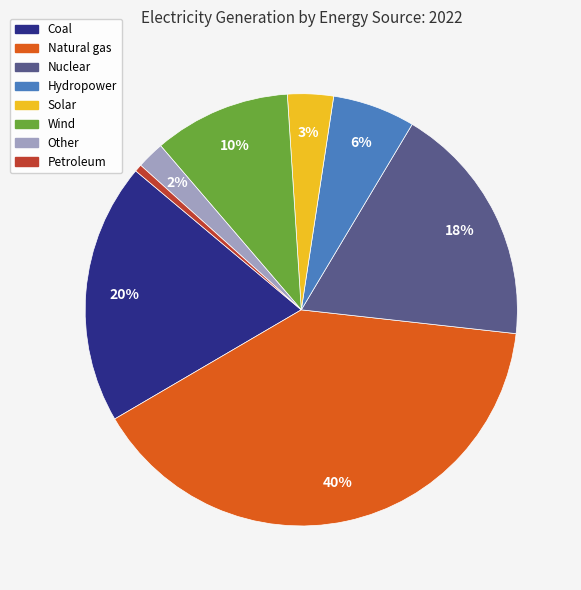

The Nuclear slice represents 18% of the pie. True or false?

True